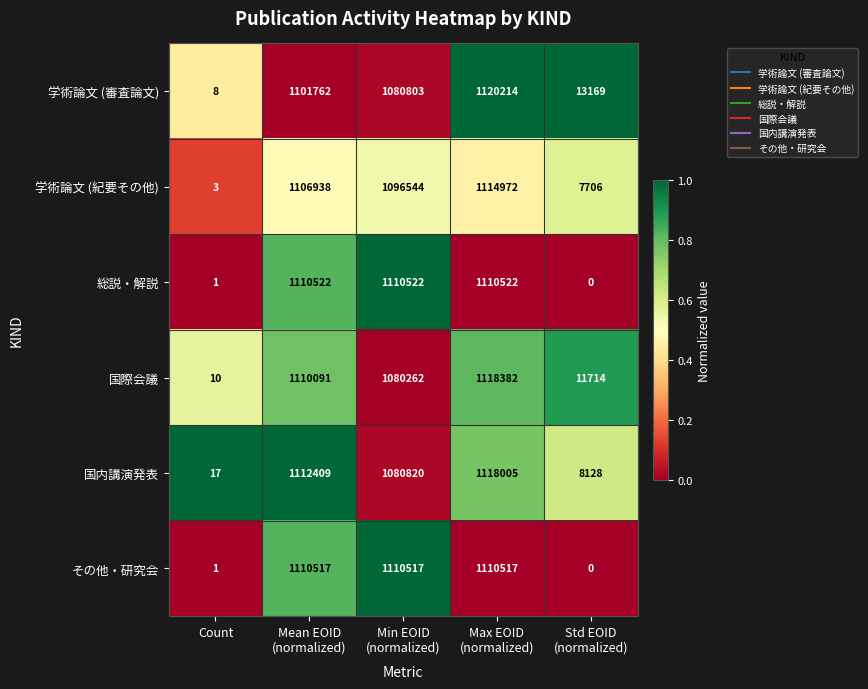

Count the number of data series in this chart.

6